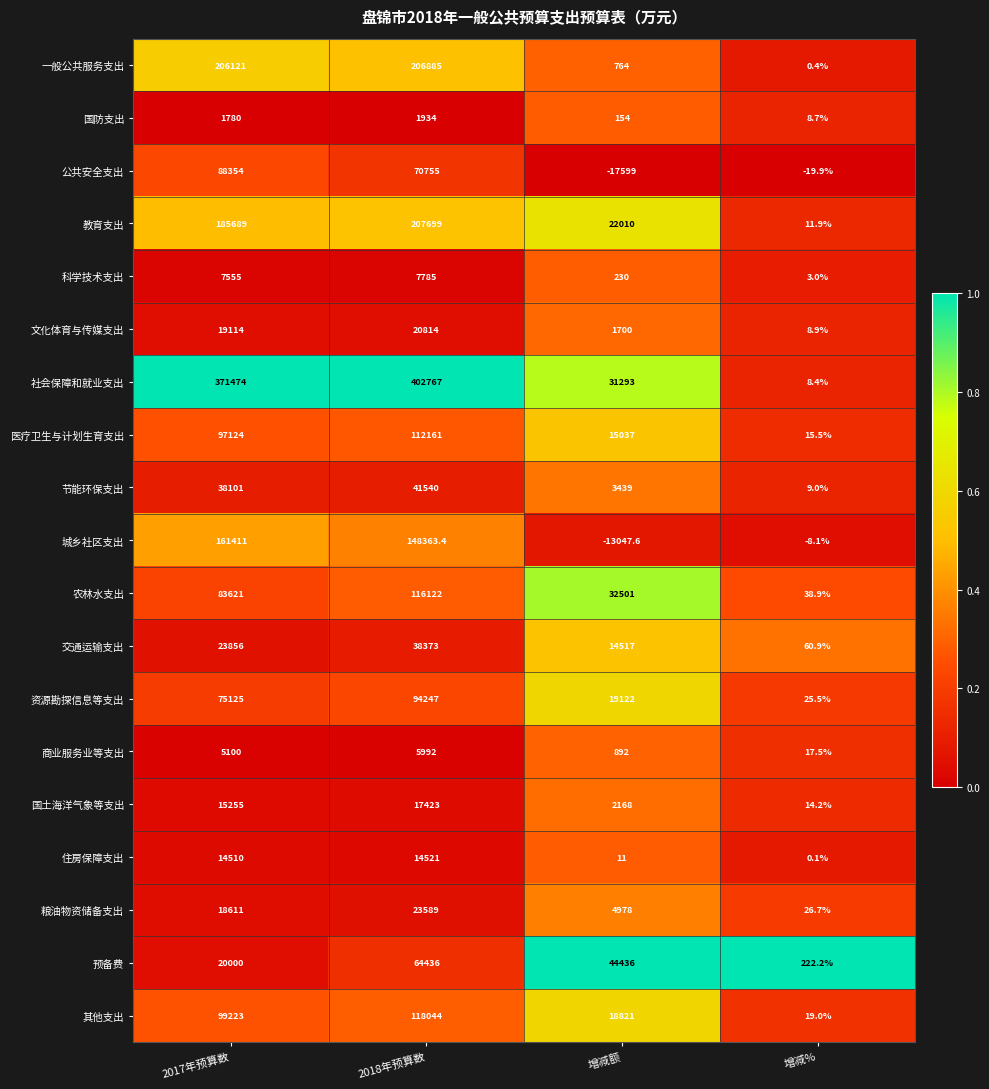

At which label does 预备费 first exceed 44436?

2018年预算数